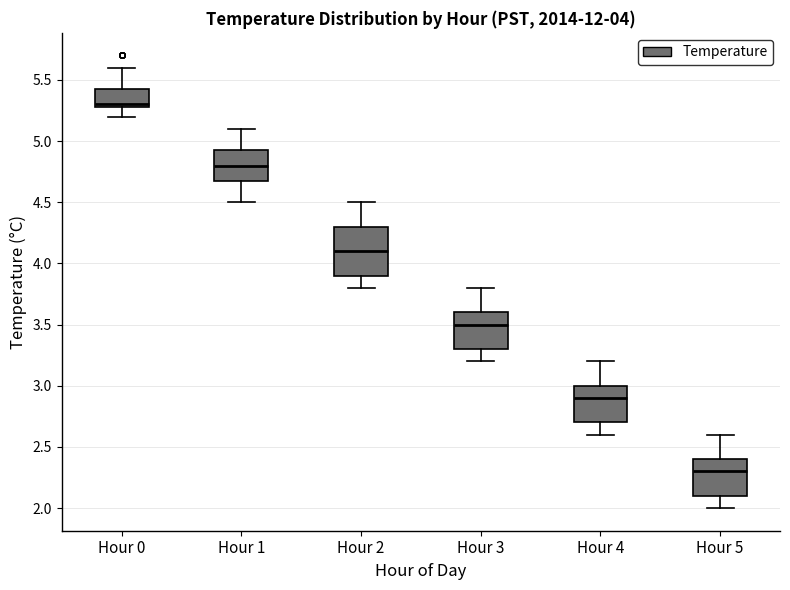

Which box has the highest median line?

Hour 0